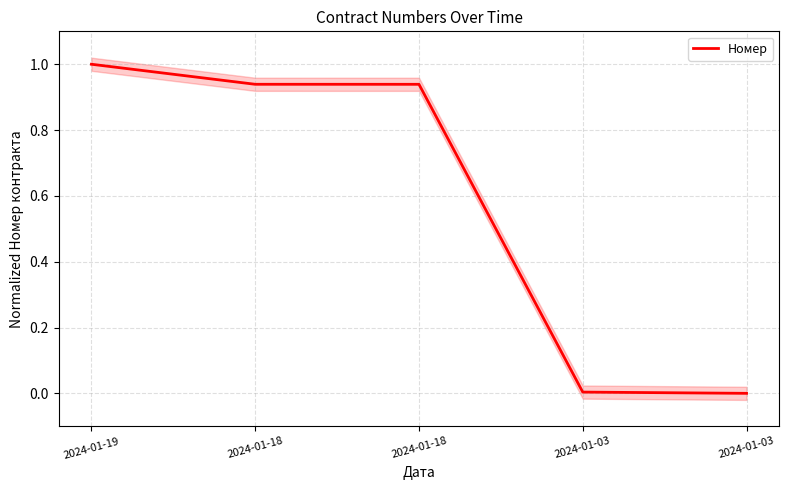

Count the number of categories in the chart.

5